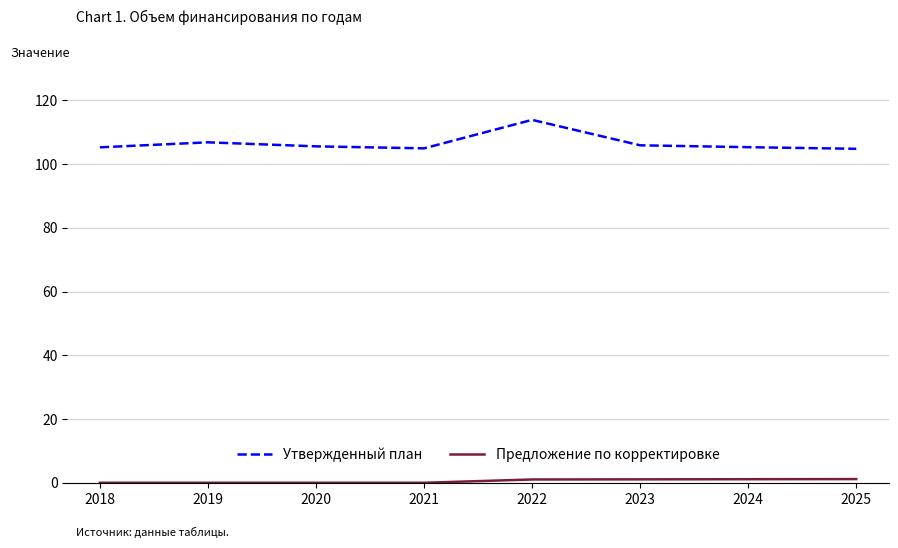

At which category is the sum across all series the highest?

2022